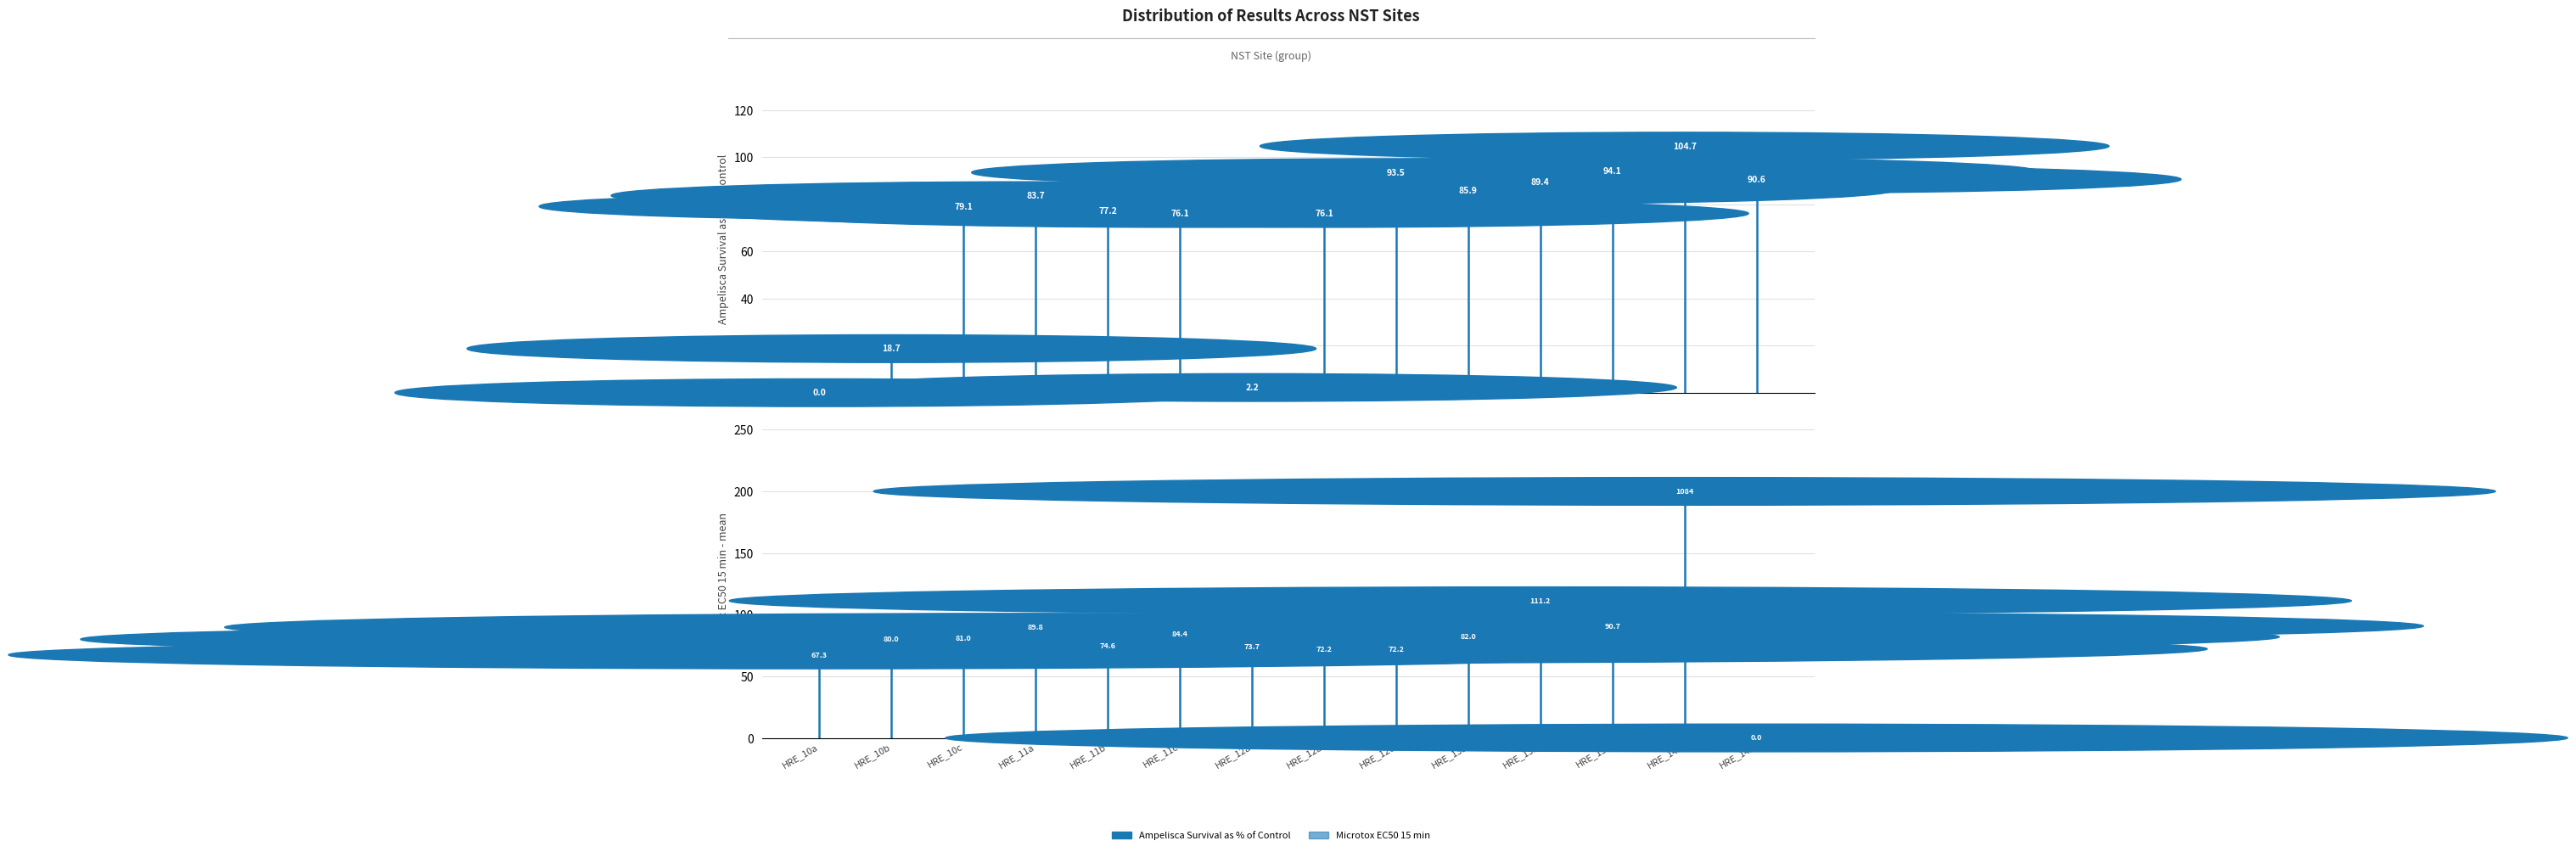

The Microtox EC50 15 min series shows 82.0 at HRE_13a. True or false?

True